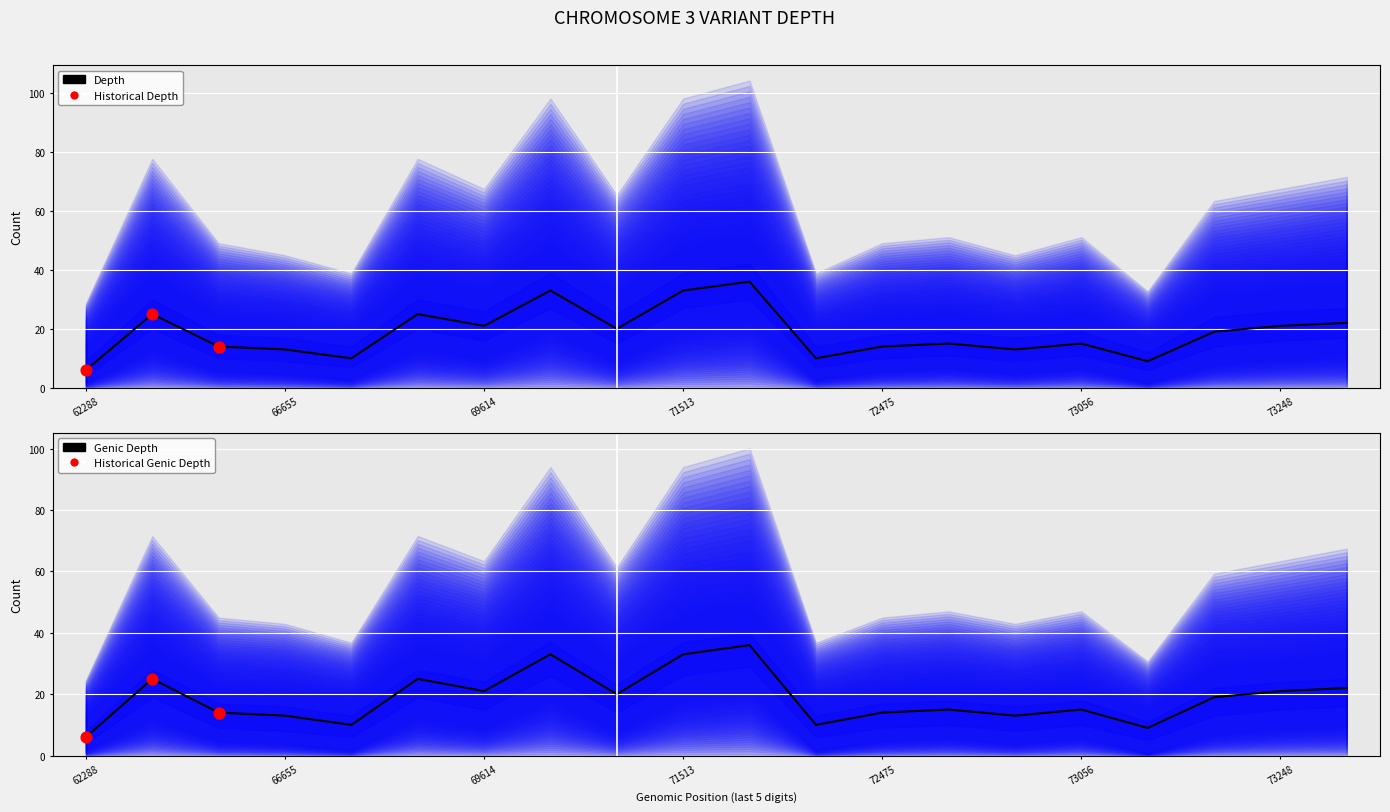

Is the value of depth_lower1 at 154066665 greater than the value of depth_upper2 at 154070014?

No